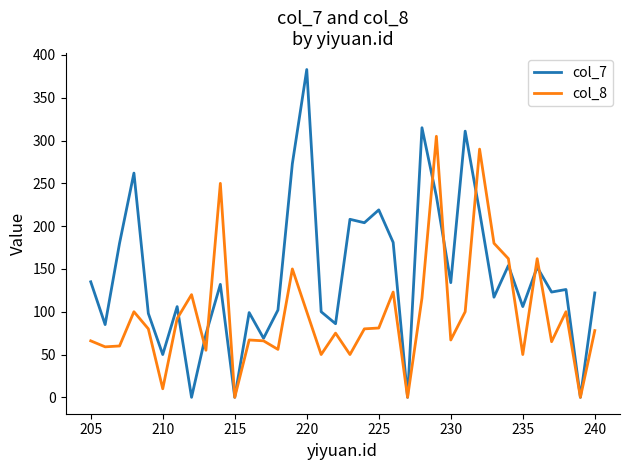

List the series in order of their peak value, highest first.

col_7, col_8